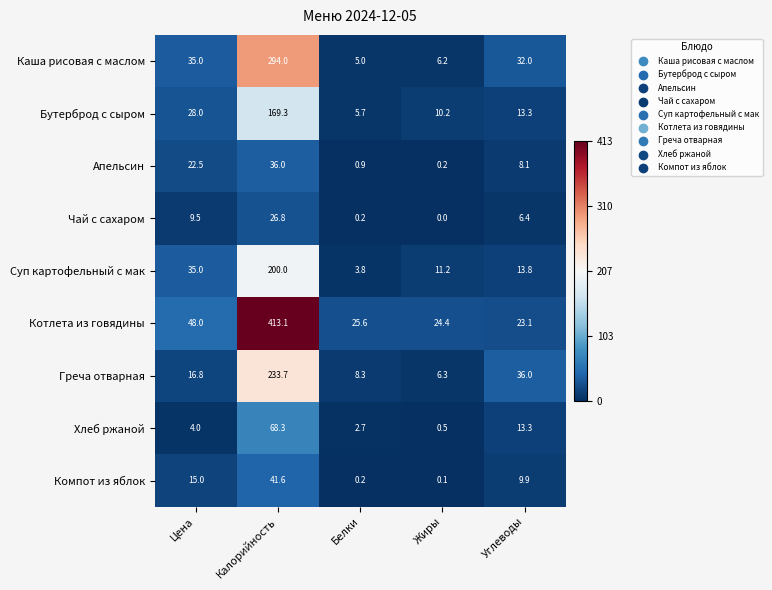

What is the total value across all series at Белки?

52.4